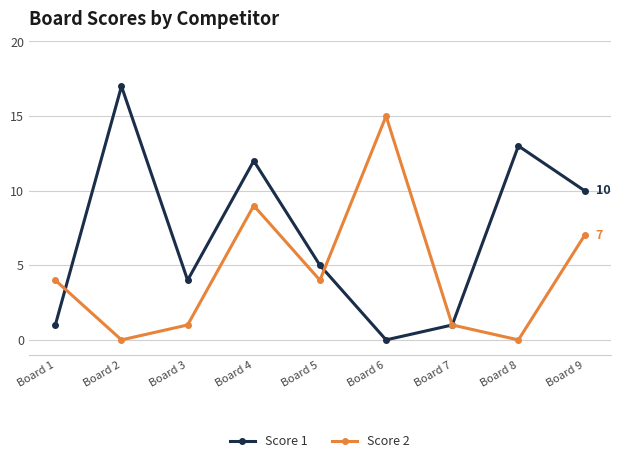

How many data points does each series have?

9